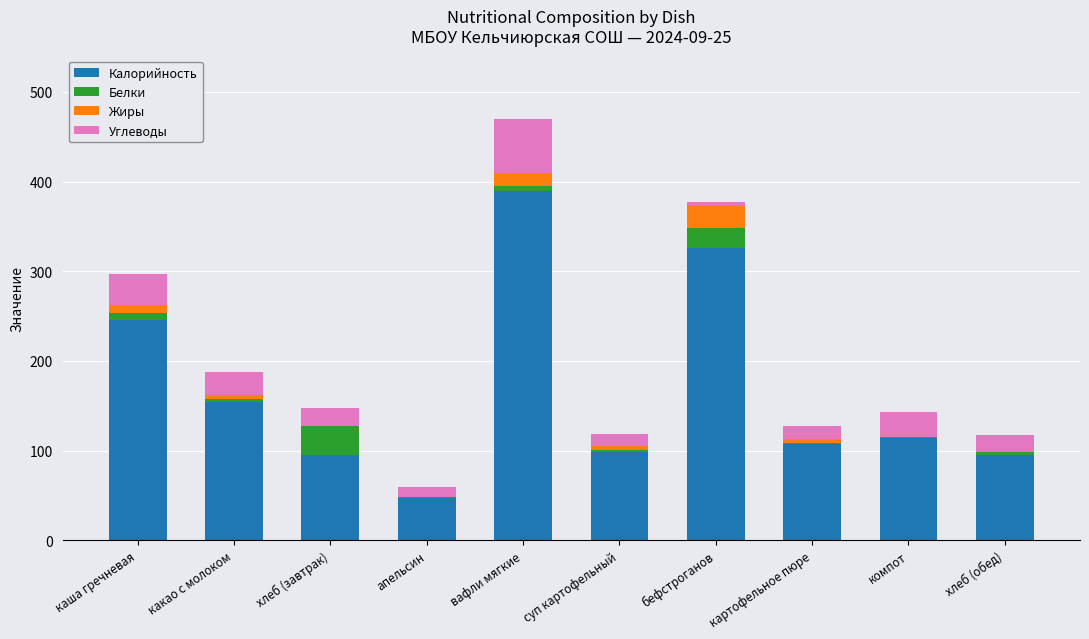

Count the number of data series in this chart.

4